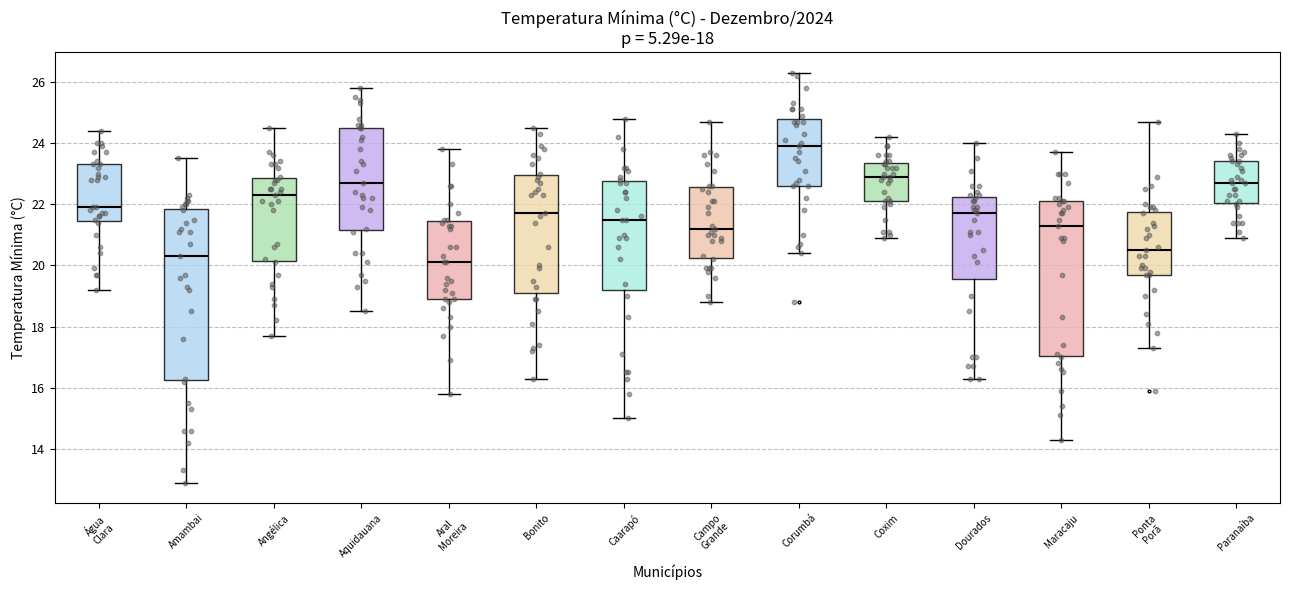

Which box is the tallest, from its lower edge to its upper edge?

Amambai